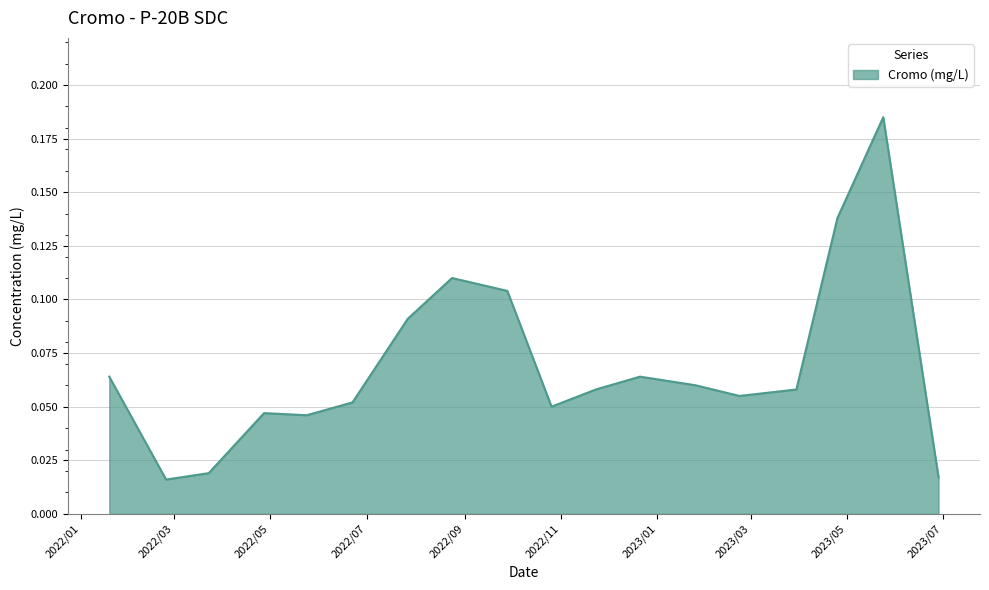

At which category does the chart reach its minimum across all series?

2022/2/24